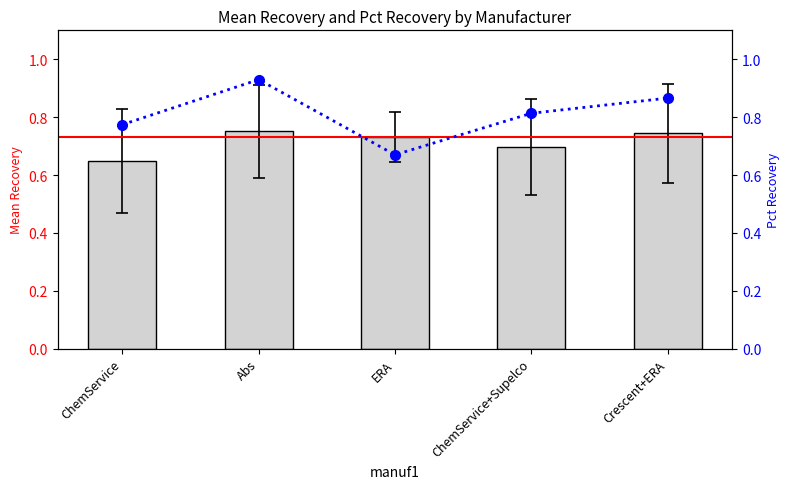

At which label is Pct Recovery closest to 0?

ERA